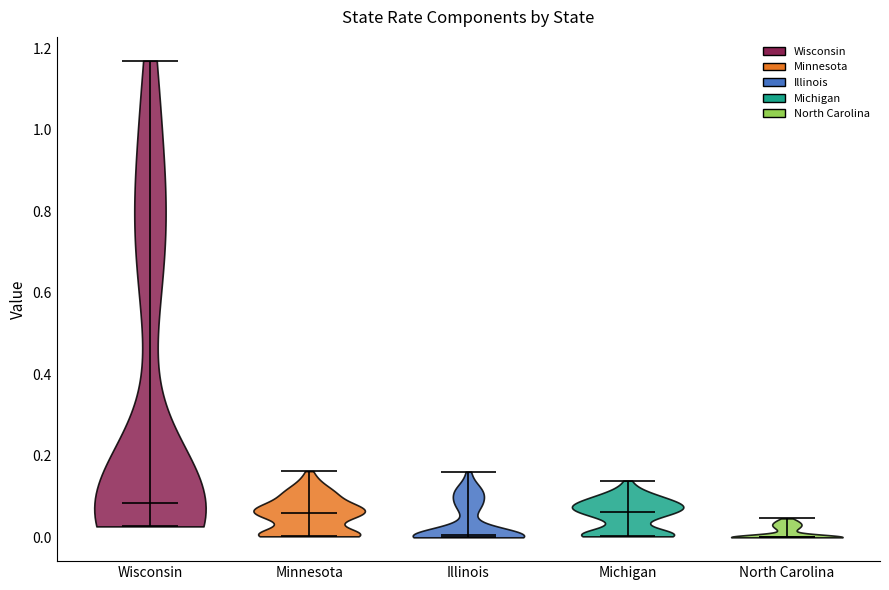

Reading left to right, read every violin against the y-axis: where its median line is, and the lowest and highest points it reaches. The values are not printed on the chart, so give them approximately, as read against the axis.

Wisconsin: median line 0.08, lowest point 0.02, highest point 1.16
Minnesota: median line 0.06, lowest point 0.00, highest point 0.16
Illinois: median line 0.00, lowest point 0.00, highest point 0.16
Michigan: median line 0.06, lowest point 0.00, highest point 0.14
North Carolina: median line 0.00, lowest point 0.00, highest point 0.04